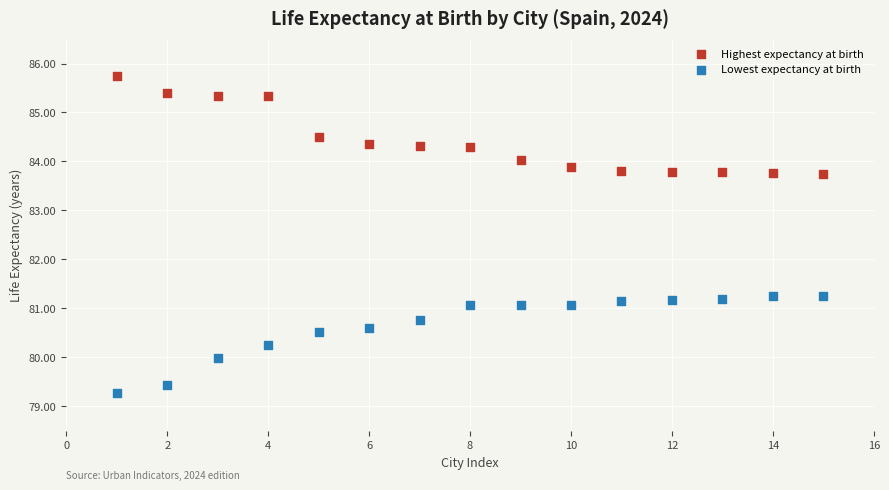

Across all data points, what is the range of Y values (max minus min)?

6.5